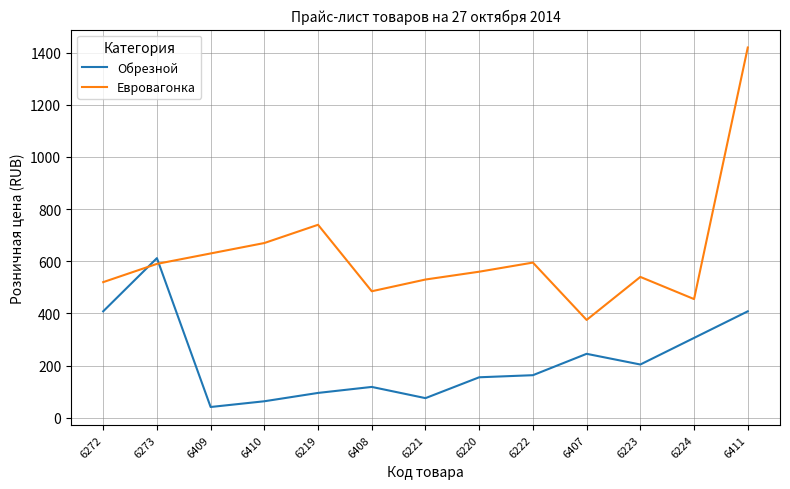

At which category does Евровагонка reach its first local valley?

6408